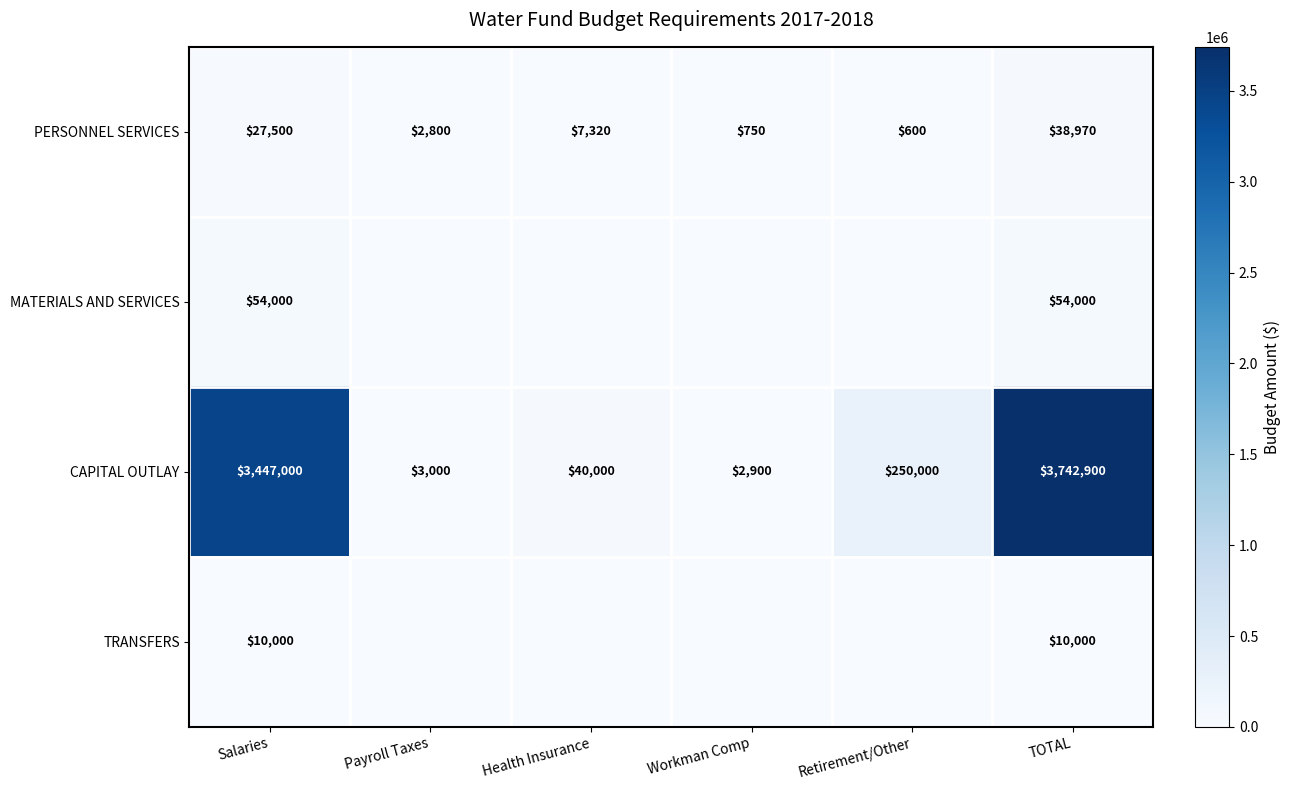

Where is CAPITAL OUTLAY nearest to the value 1872900?

Salaries